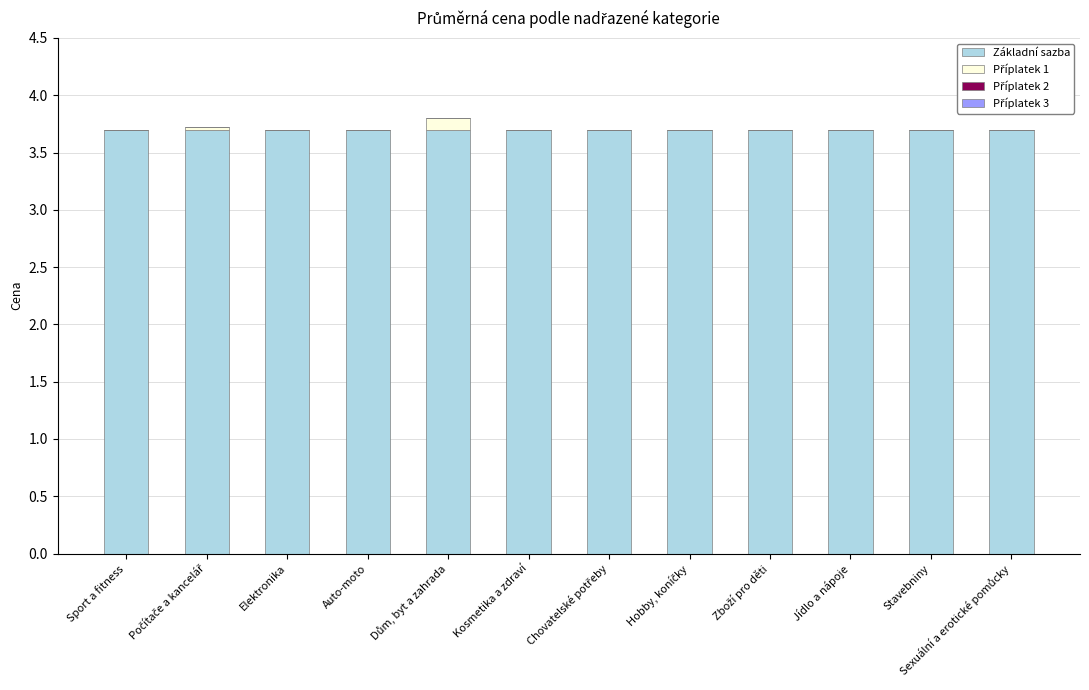

How many series are shown in this chart?

2